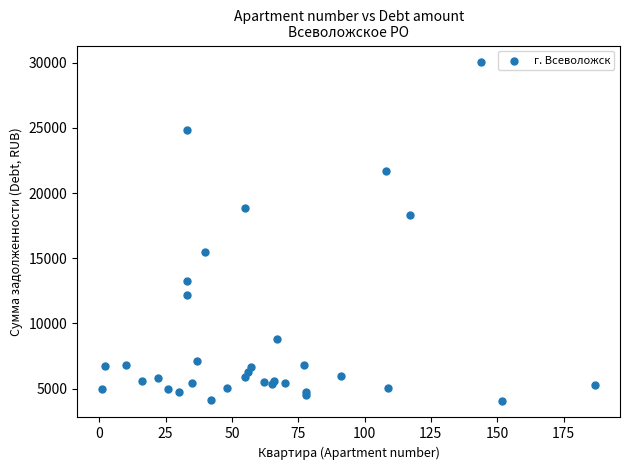

What Y value in the scatter plot is closest to 17056?

18317.4